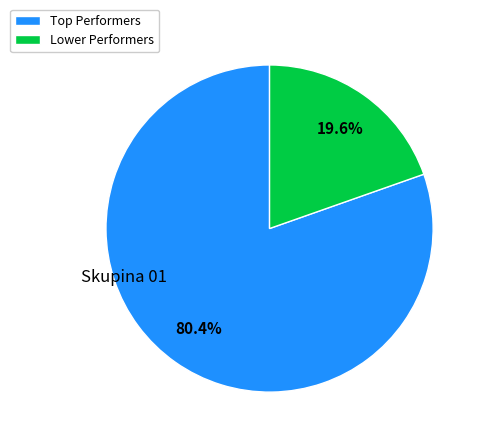

How many segments does this pie chart have?

2